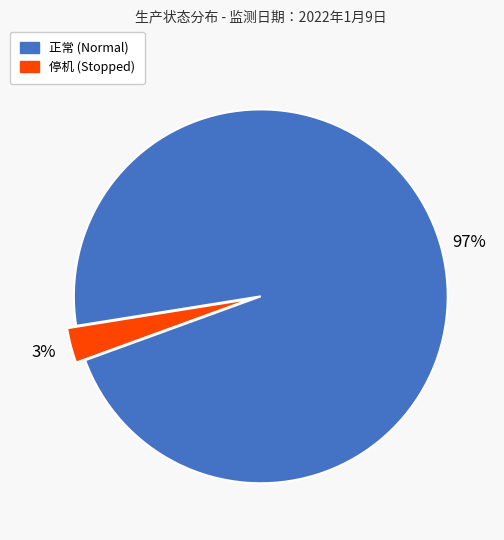

True or false: 停机 accounts for 12% of the total.

False